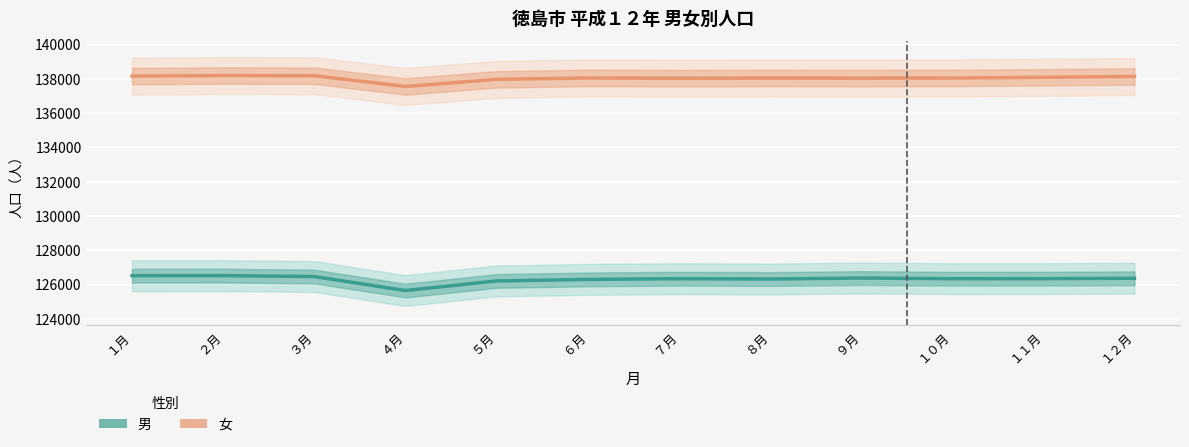

Reading left to right, list all the values displayed in this chart.

男: １月=126517	２月=126521	３月=126467	４月=125649	５月=126209	６月=126300	７月=126341	８月=126322	９月=126379	１０月=126340	１１月=126343	１２月=126366
女: １月=138160	２月=138192	３月=138182	４月=137554	５月=137970	６月=138050	７月=138038	８月=138045	９月=138042	１０月=138047	１１月=138089	１２月=138139